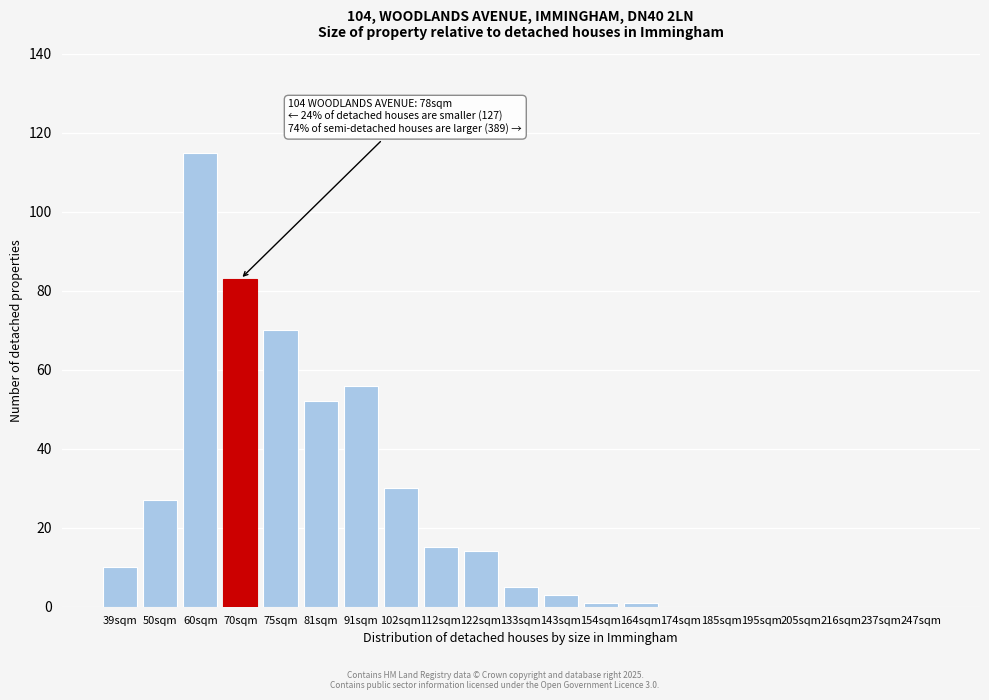

Reading right to left, transcribe all the data shown in this chart.

247sqm=0	237sqm=0	216sqm=0	205sqm=0	195sqm=0	185sqm=0	174sqm=0	164sqm=1	154sqm=1	143sqm=3	133sqm=5	122sqm=14	112sqm=15	102sqm=30	91sqm=56	81sqm=52	75sqm=70	70sqm=83	60sqm=115	50sqm=27	39sqm=10